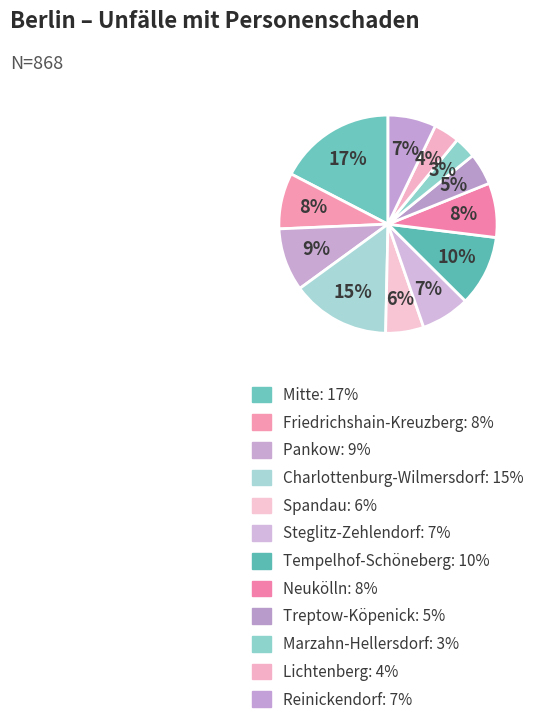

To the nearest percent, what portion does Friedrichshain-Kreuzberg represent?

8%